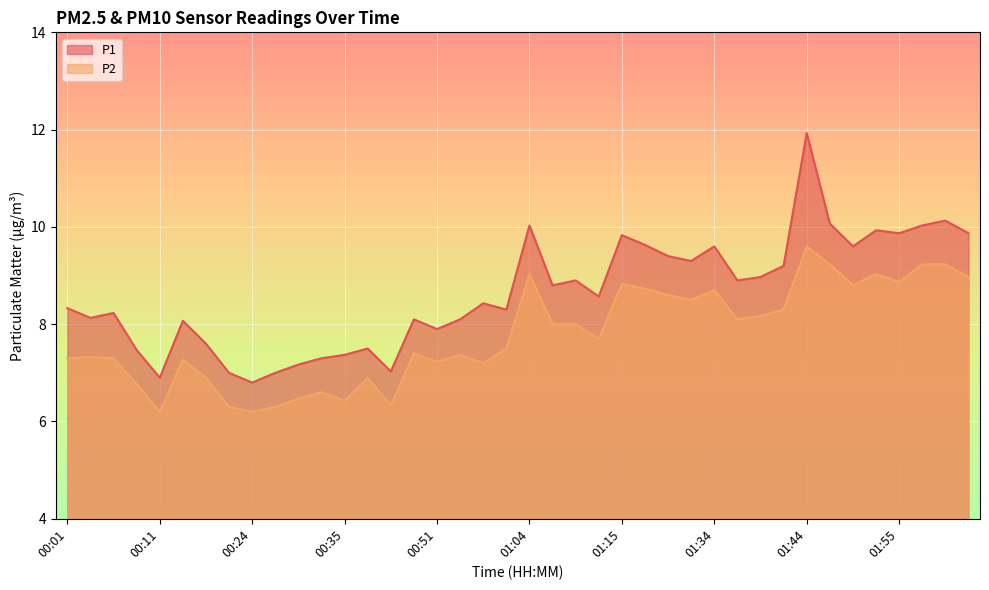

True or false: P1 and P2 cross at least once.

False